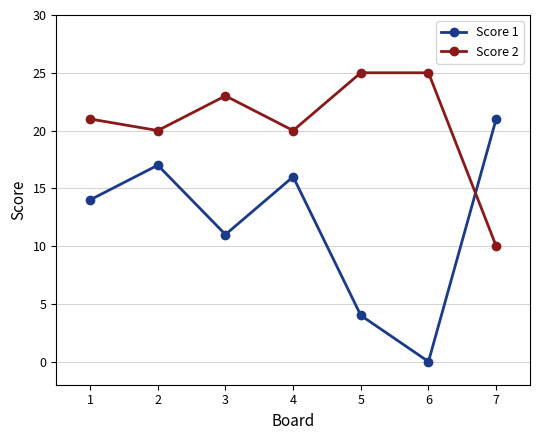

The Score 2 series shows 11 at 3. True or false?

False